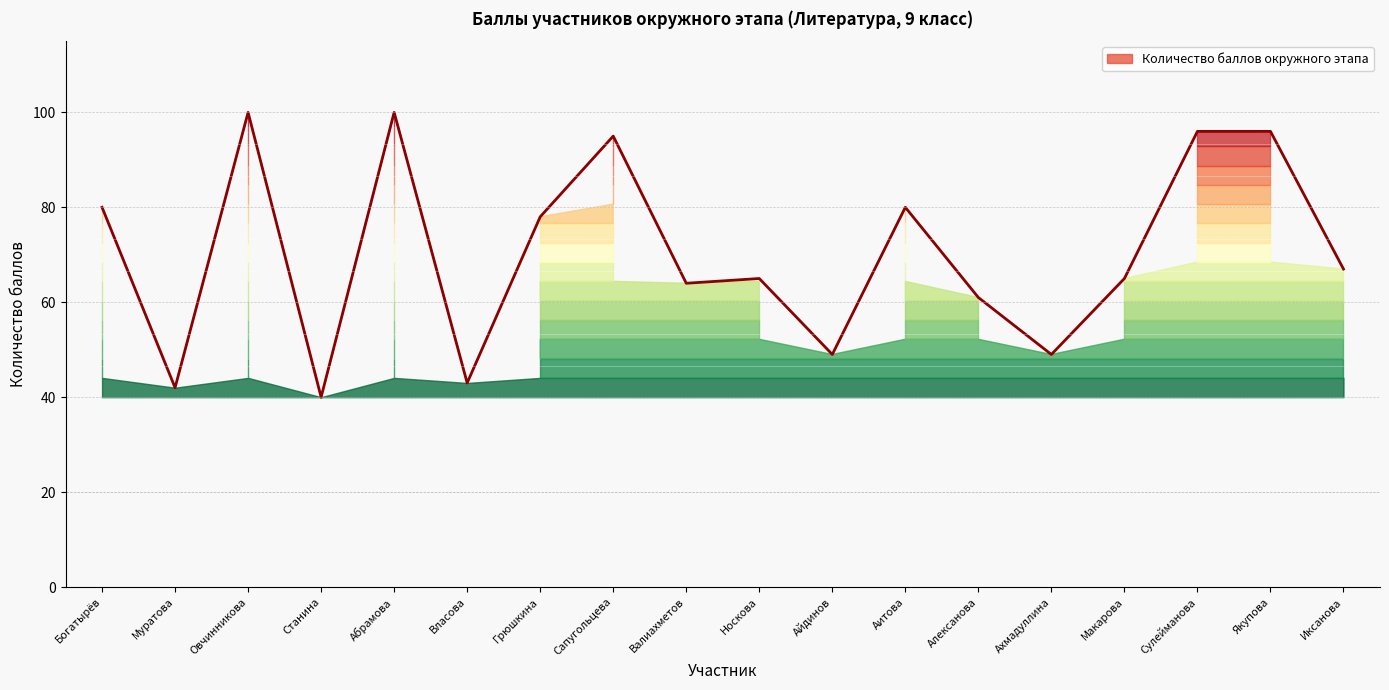

Between Богатырёв and Айдинов, which is larger?

Богатырёв